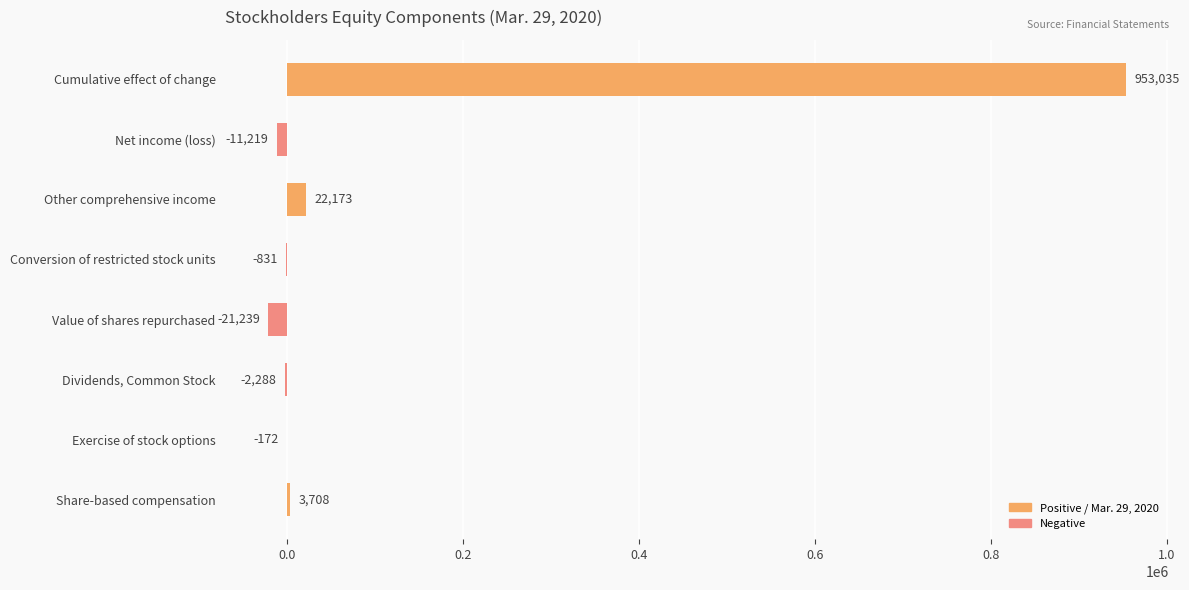

What is the average value?

117896